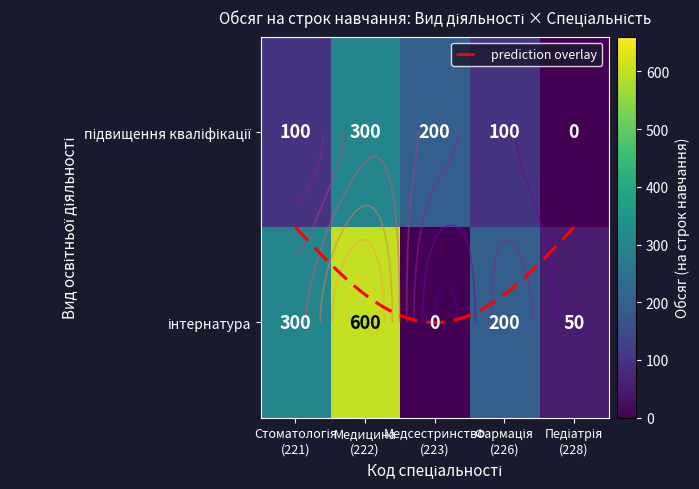

What is the difference between the second highest and second lowest values in the підвищення кваліфікації series?

100